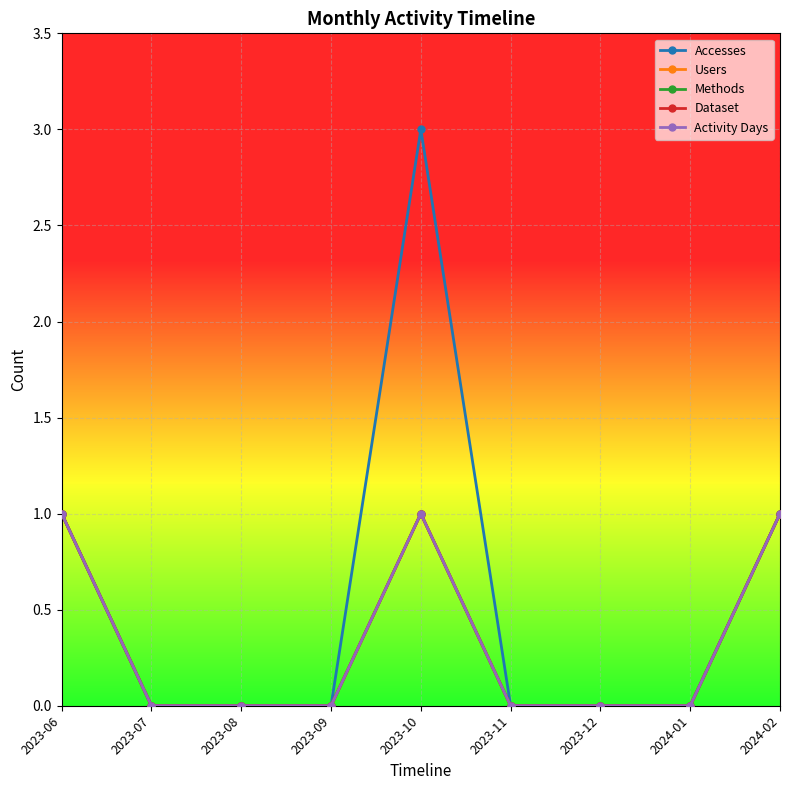

Does the chart have visible grid lines?

Yes